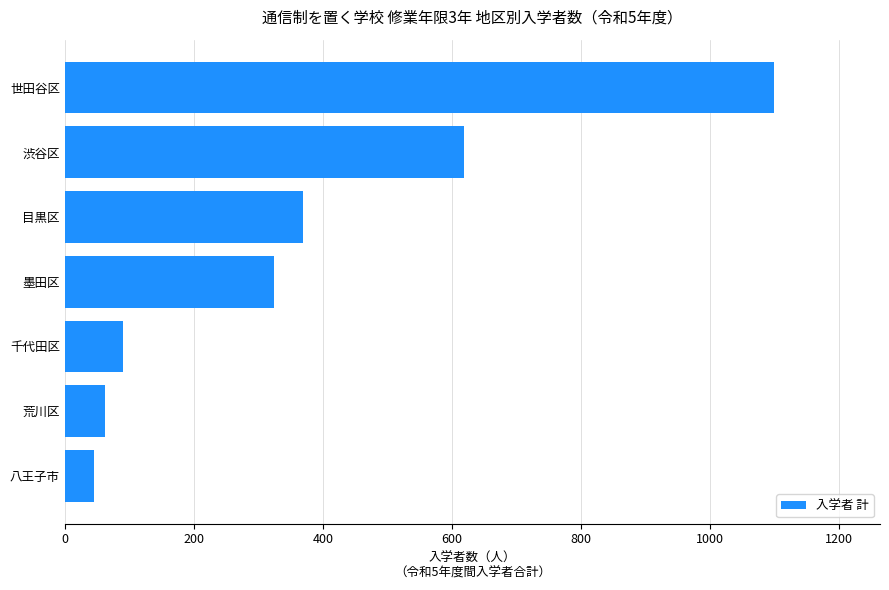

Which category has the highest value across all series?

世田谷区